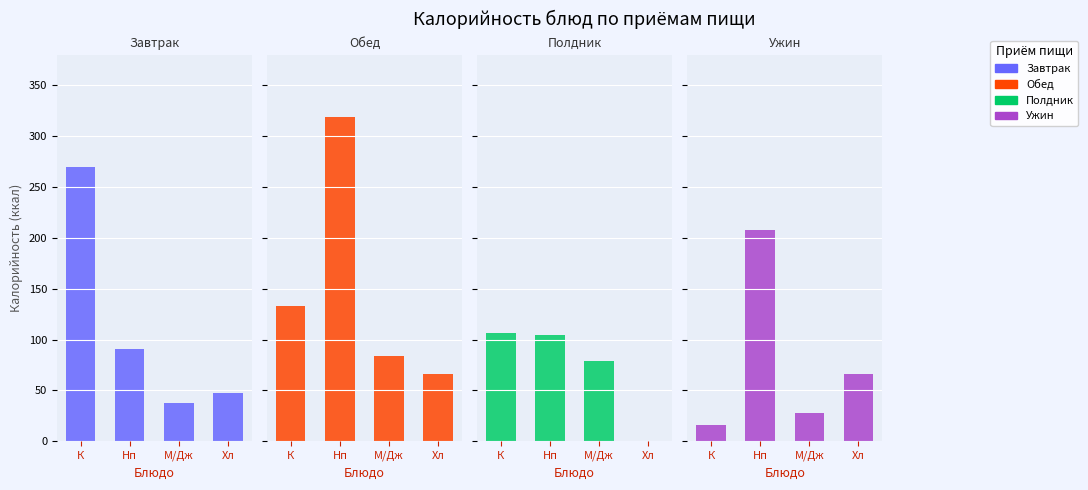

Reading left to right, what are all the values shown in this chart?

Завтрак: Каша пшеничная=270.2	Напиток/Молоко=90.8	Масло/Джем/Кукуруза=37.5	Хлеб=47.0
Обед: Каша пшеничная=133.0	Напиток/Молоко=319.1	Масло/Джем/Кукуруза=84.0	Хлеб=66.0
Полдник: Каша пшеничная=106.0	Напиток/Молоко=104.8	Масло/Джем/Кукуруза=78.6	Хлеб=0.0
Ужин: Каша пшеничная=15.7	Напиток/Молоко=208.0	Масло/Джем/Кукуруза=27.6	Хлеб=66.0